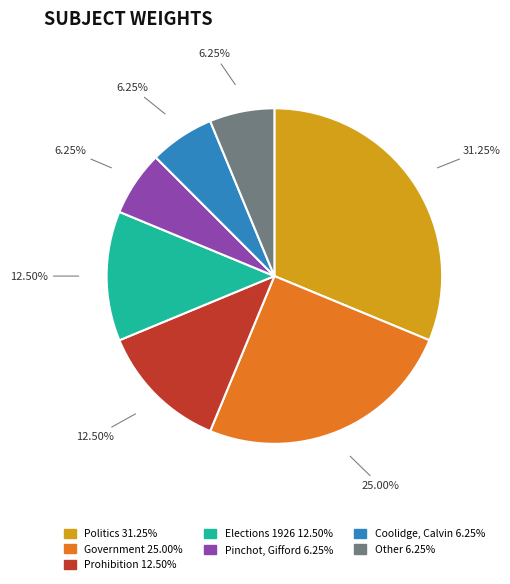

Is there any slice that represents more than half of the pie?

No